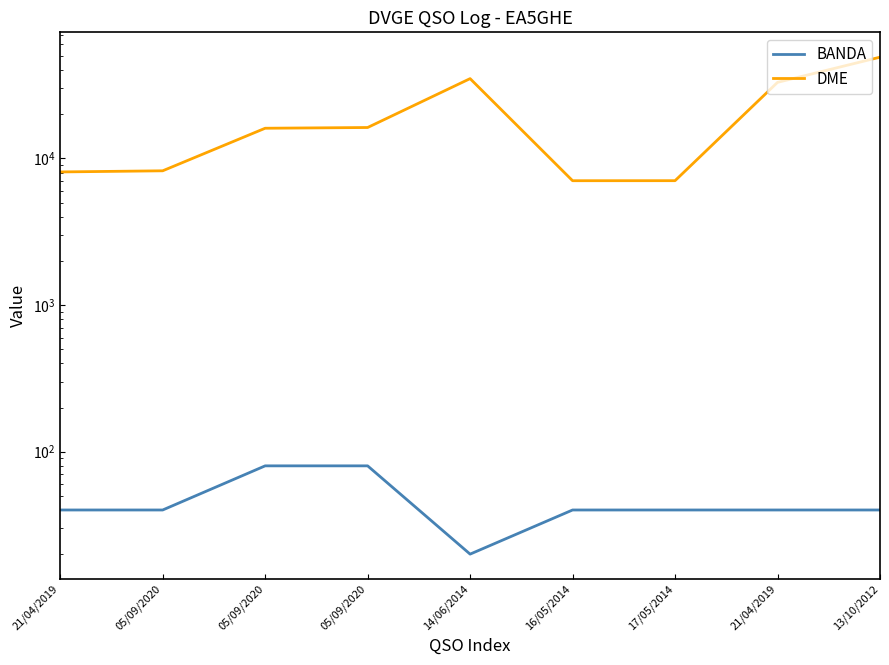

Reading left to right, transcribe all the data shown in this chart.

BANDA: 40	40	80	80	20	40	40	40	40
DME: 8088	8233	16064	16251	35019	7046	7050	33023	49042